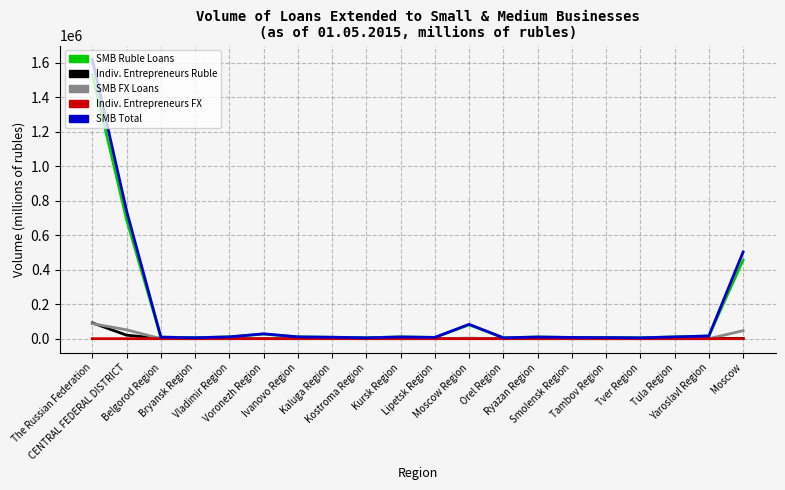

What is the maximum value shown in the chart?

1619839